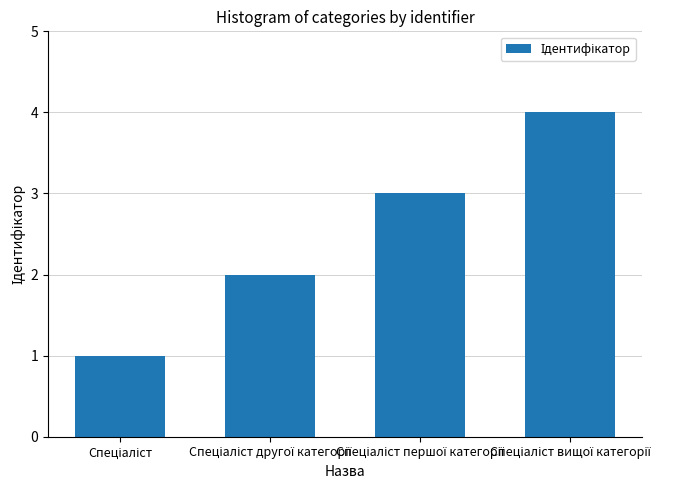

What is the difference between the maximum and minimum values?

3